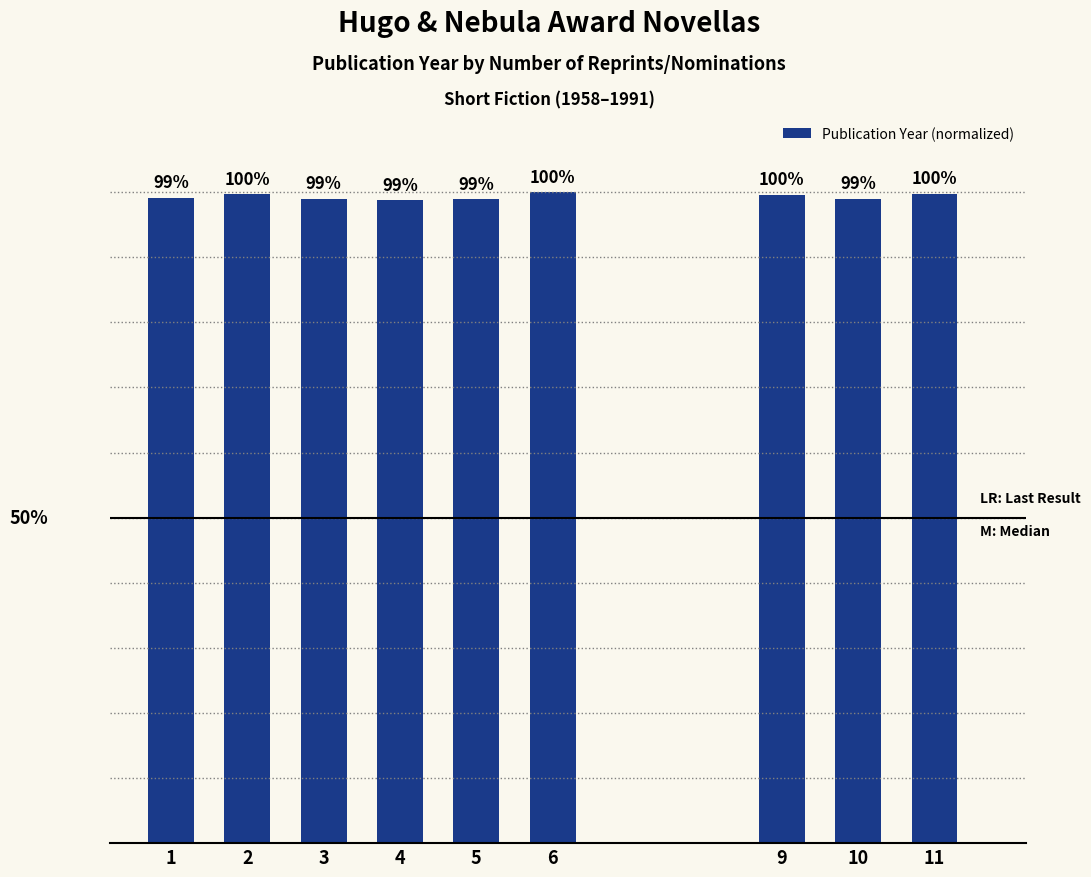

What value does the data have at 9?

1.0